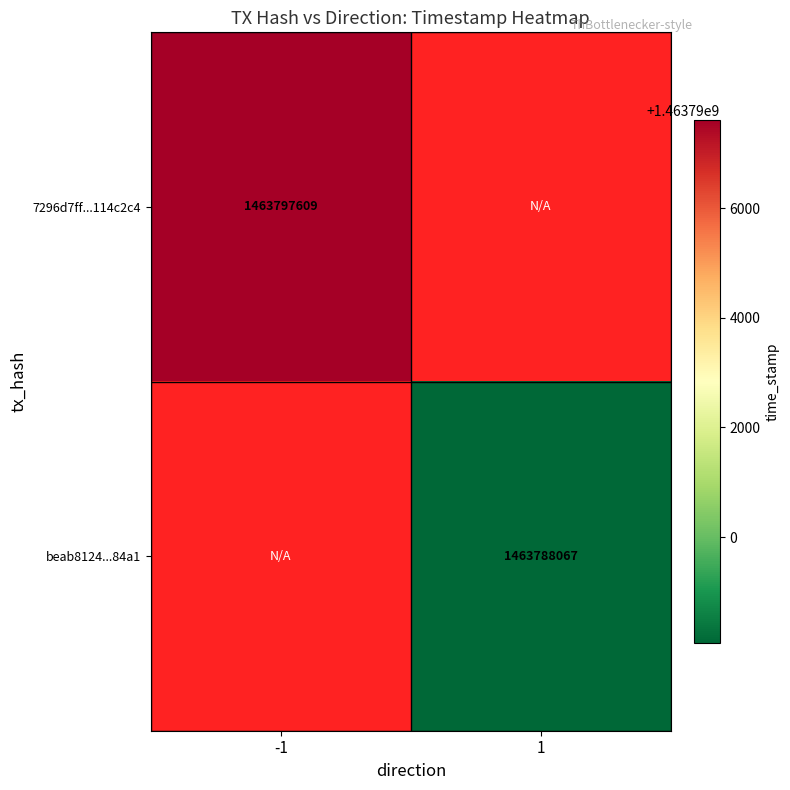

The value of beab8124...84a1 at 1 is 1463788067. True or false?

True